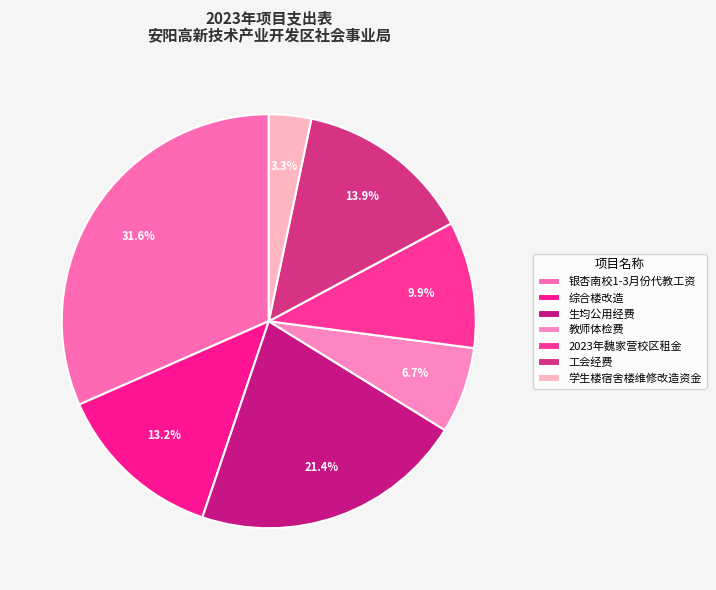

Which slice is the smallest?

学生楼宿舍楼维修改造资金